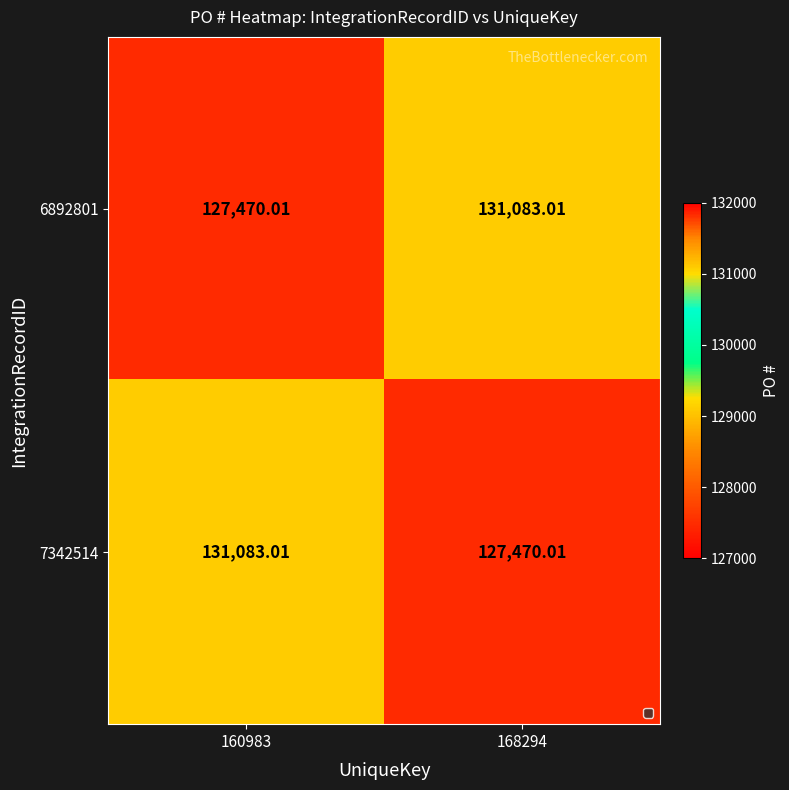

How many categories are shown in the chart?

2